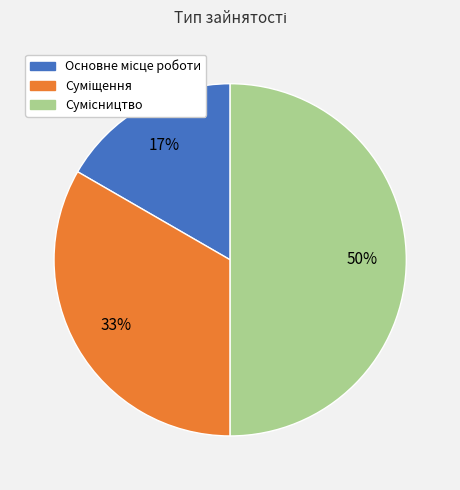

How many slices are in this pie chart?

3